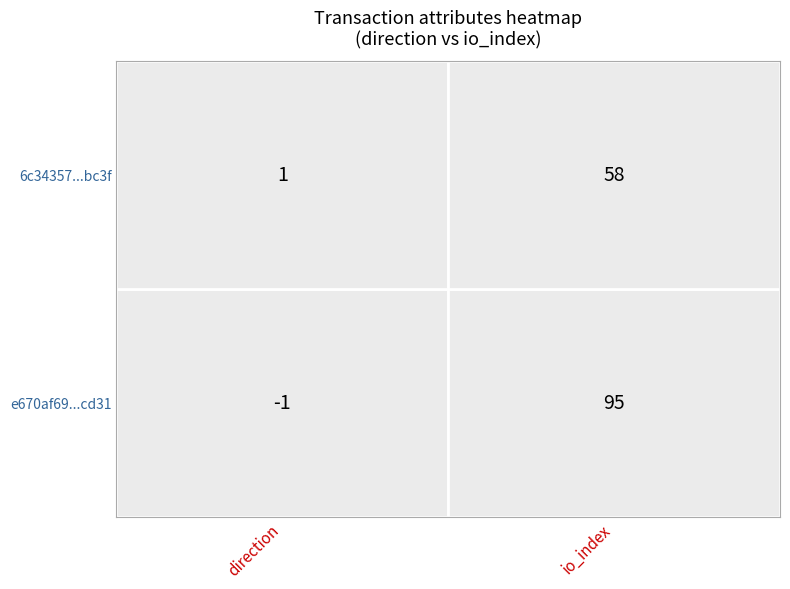

At how many categories does at least one series exceed 92?

1